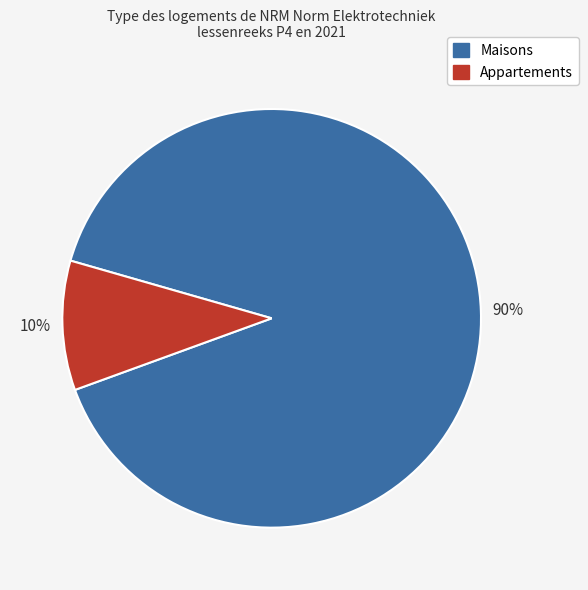

How many segments does this pie chart have?

2